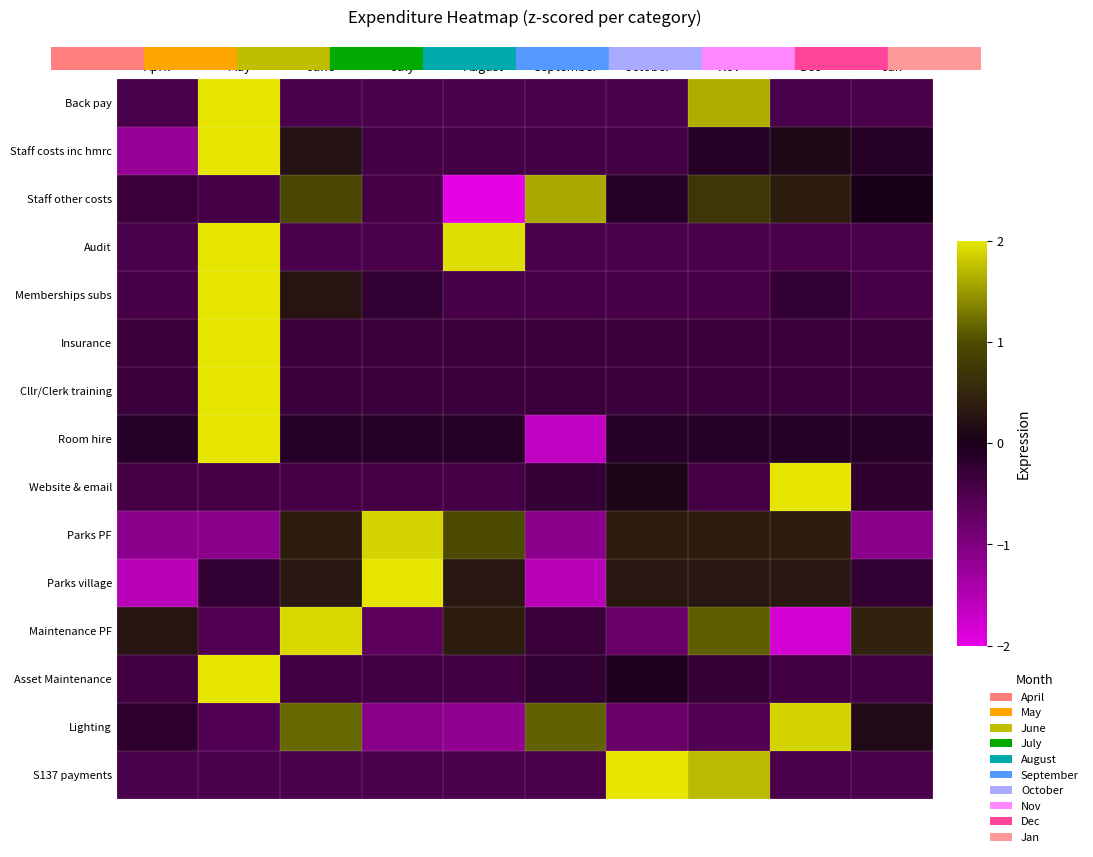

Which has a higher value, Jan or July?

Jan